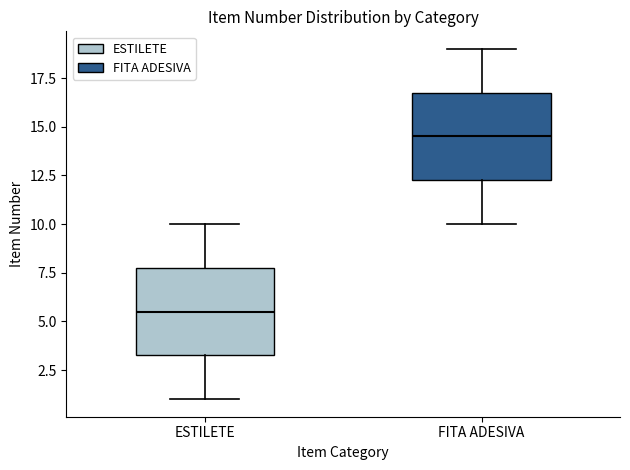

Which box has the highest median line?

FITA ADESIVA